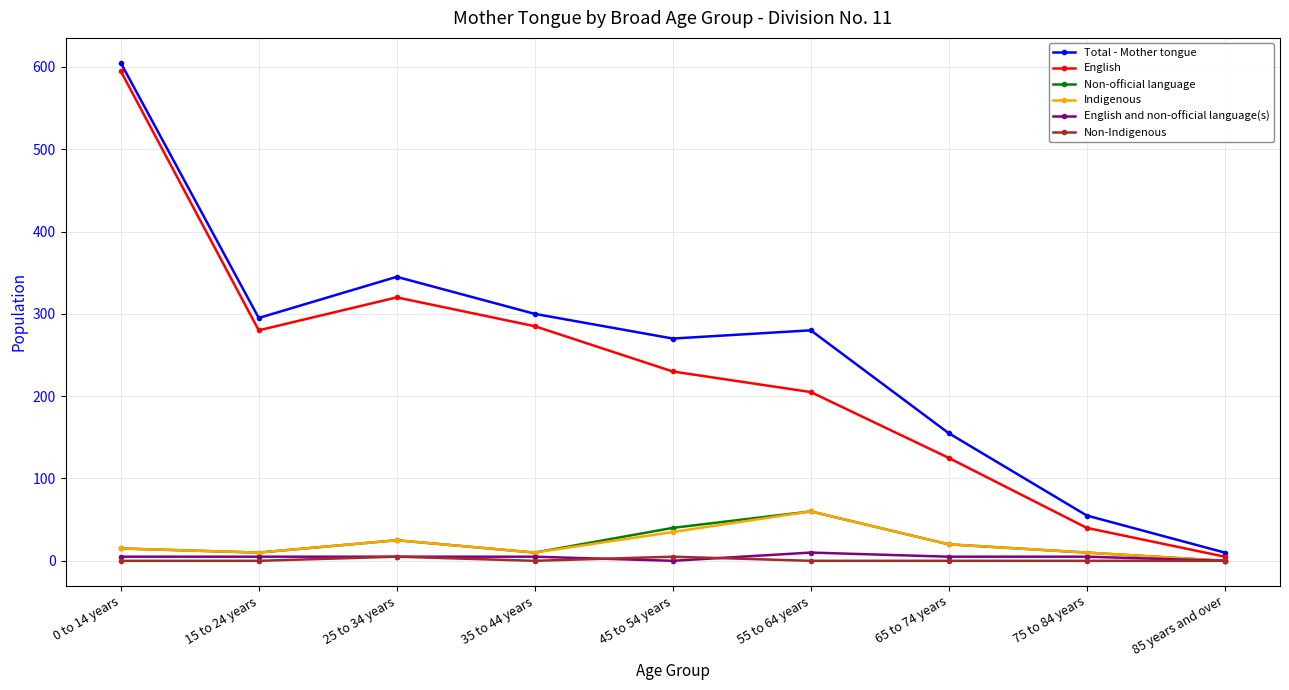

True or false: Total - Mother tongue has a value of 280 at 55 to 64 years.

True